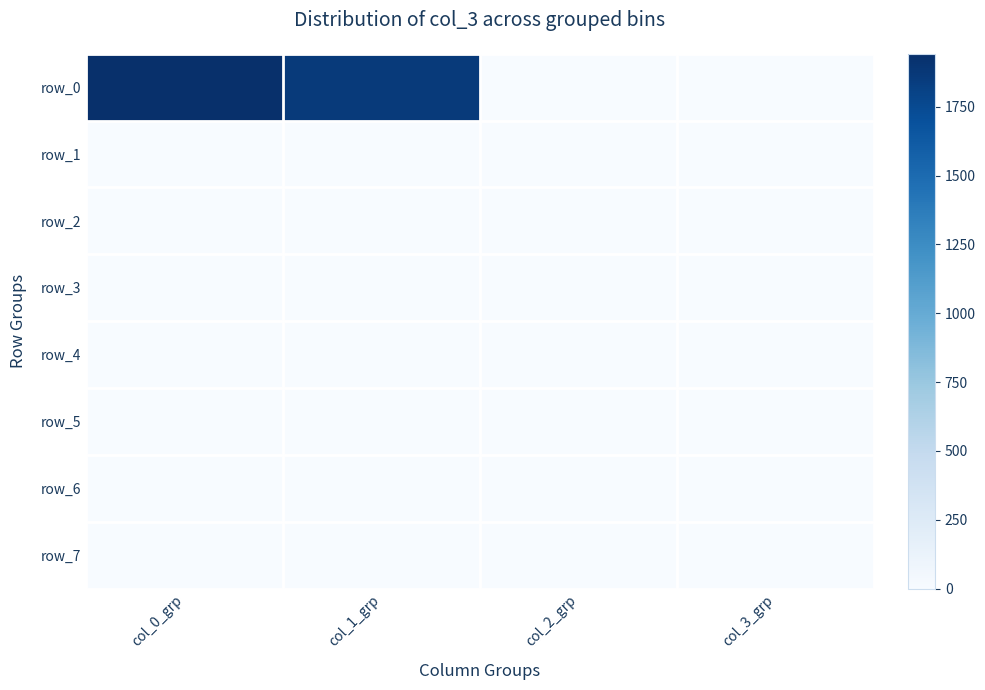

Rank the categories by row_3 value from lowest to highest.

col_0_grp, col_1_grp, col_2_grp, col_3_grp